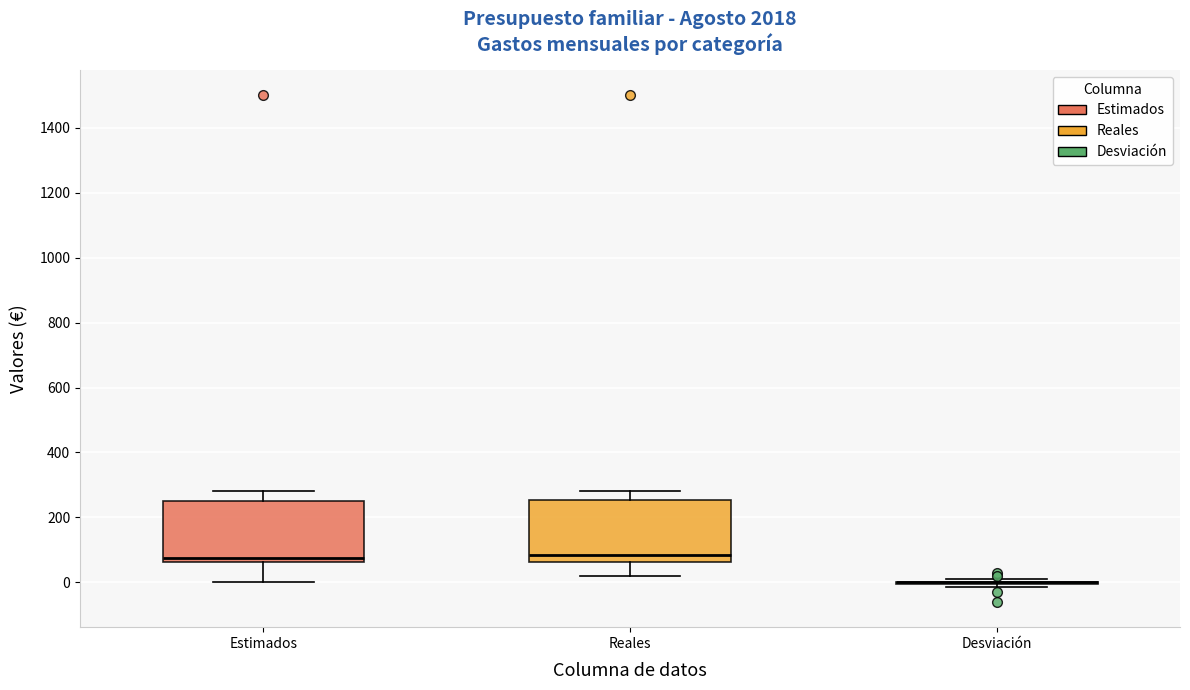

Reading left to right, transcribe this box plot: for each box, give where its median line is, the range the box spans, and where its two whiskers end, as read against the y-axis. The values are not printed on the chart, so give them approximately, as read against the axis.

Estimados: median 80, box 60 to 260, whiskers 0 to 280
Reales: median 80, box 60 to 260, whiskers 20 to 280
Desviación: box collapsed to a line at 0, whiskers -20 to 20